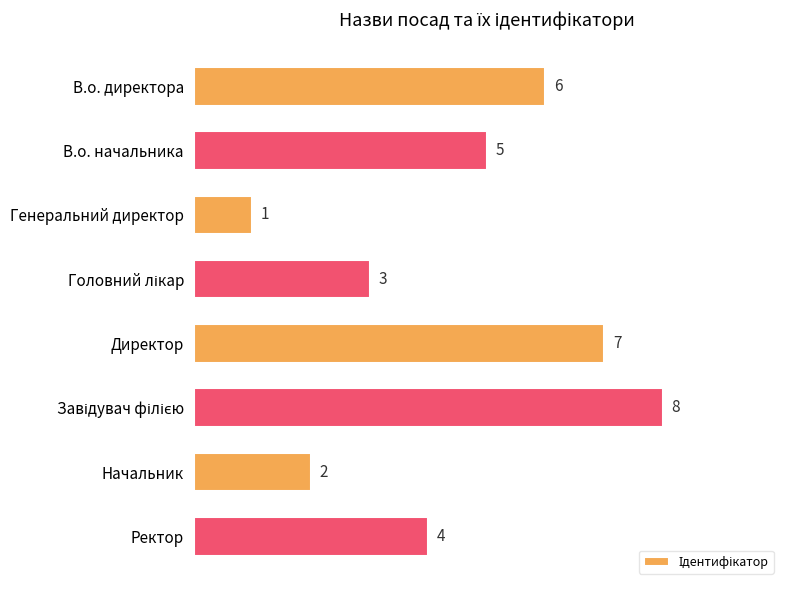

What is the sum of all values?

36